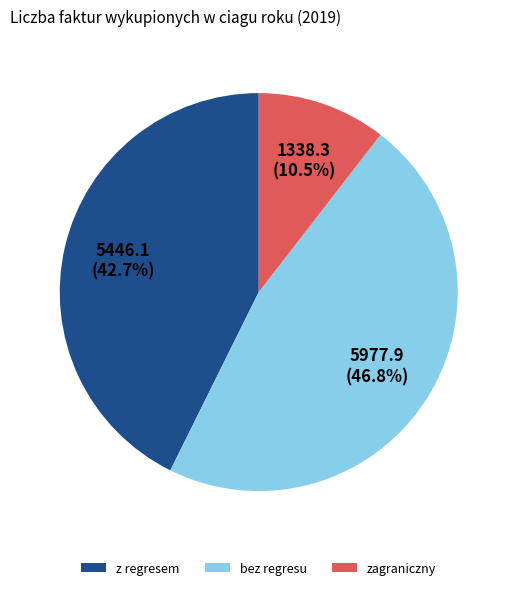

Which category has the smallest portion of the pie?

zagraniczny